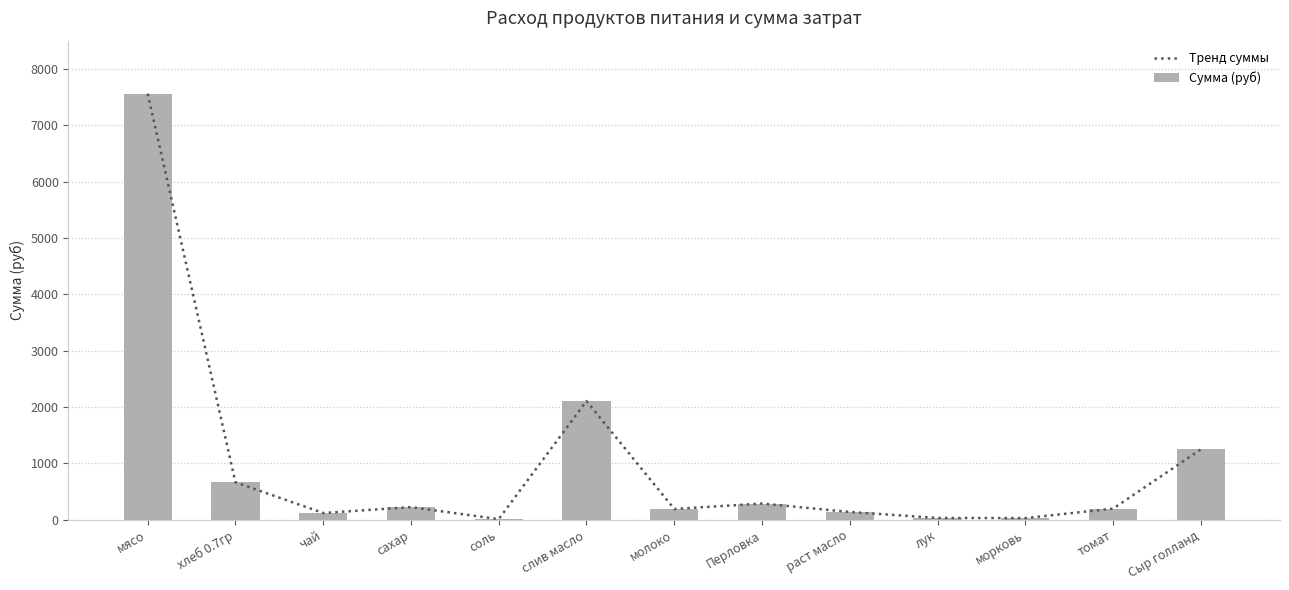

The Тренд суммы series shows 665.1 at хлеб 0.7гр. True or false?

True